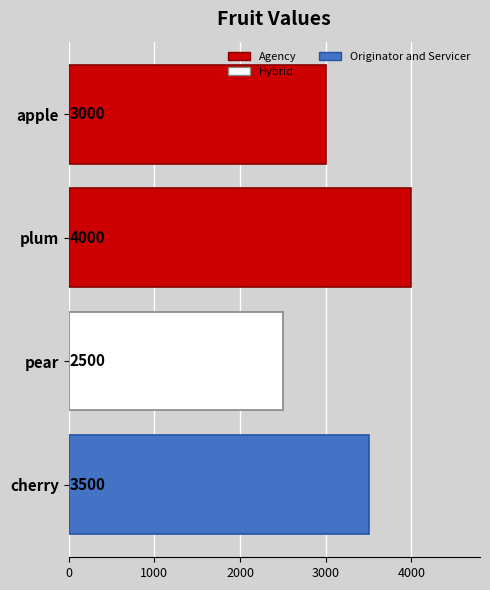

Reading top to bottom, transcribe all the data shown in this chart.

apple=3000	plum=4000	pear=2500	cherry=3500